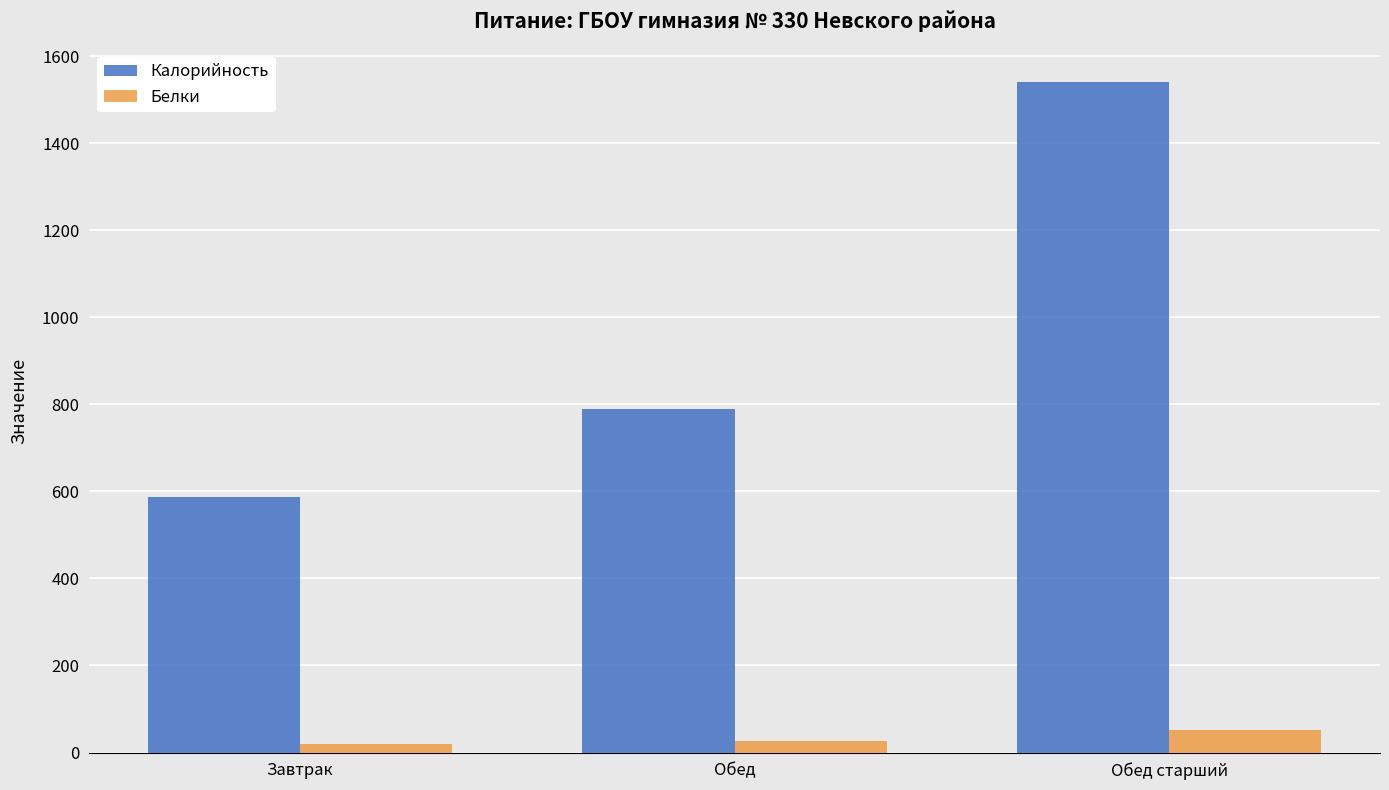

Reading left to right, extract all data points from this chart.

Калорийность: 587.0	788.6	1541.0
Белки: 19.1	26.5	52.6